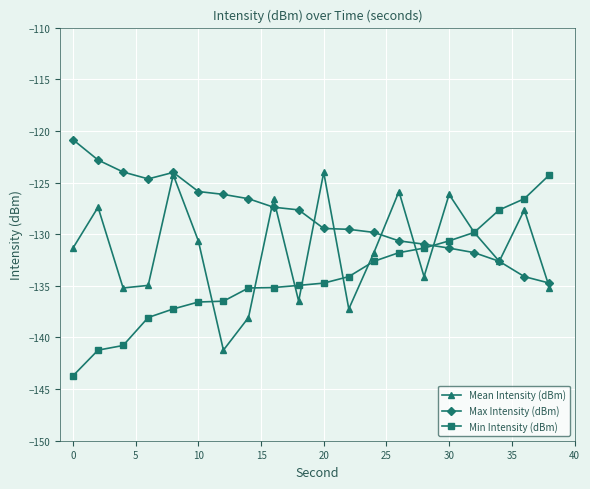

Which series has the largest total across all categories?

Max Intensity (dBm)